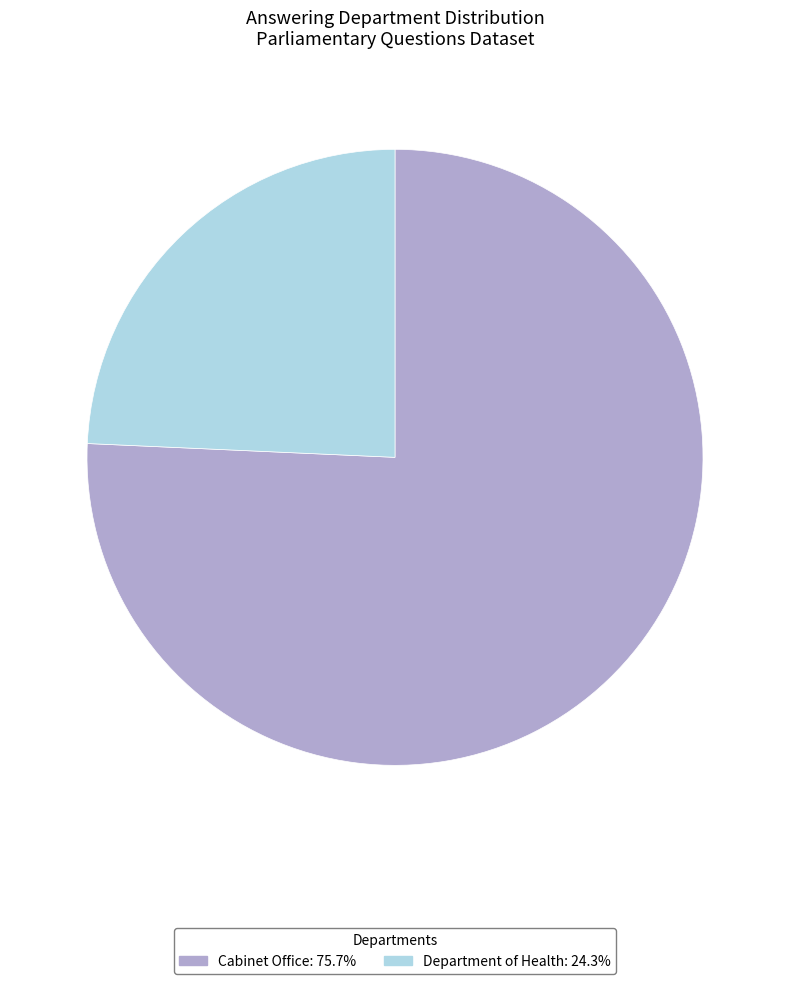

Which slice represents more than half of the pie?

Cabinet Office